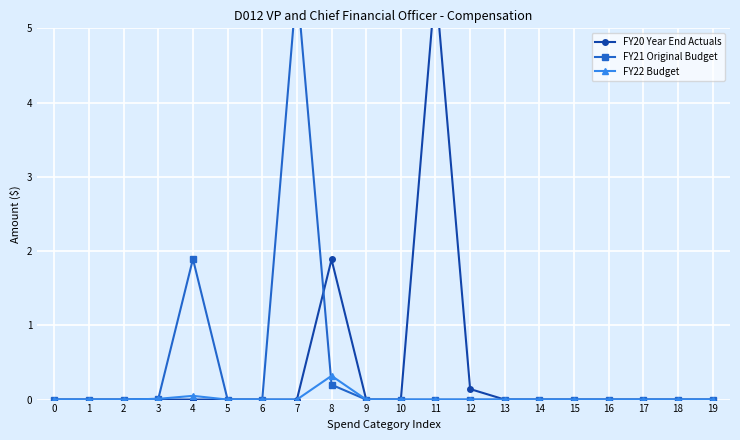

Is it true that FY20 Year End Actuals equals 5.6 at 11?

True